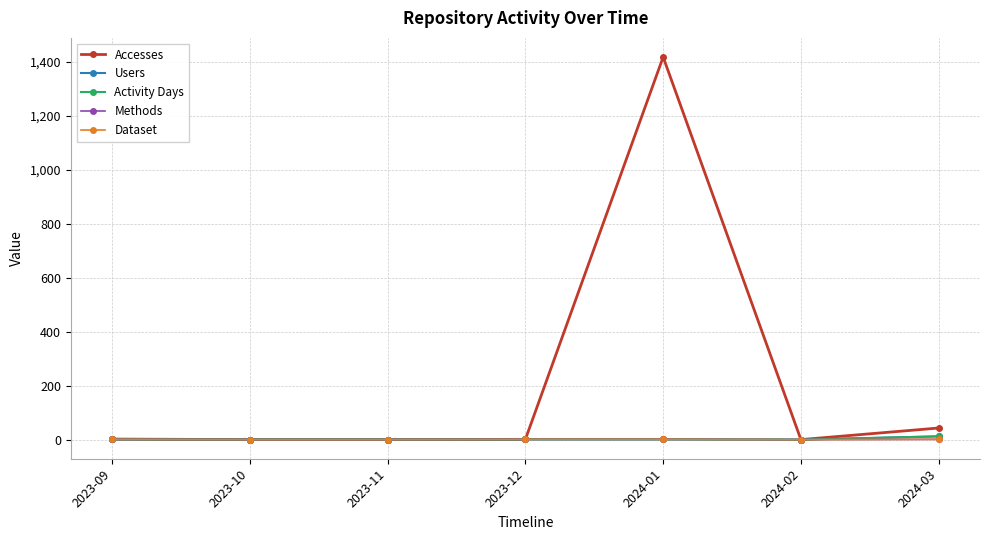

Reading left to right, what are all the values shown in this chart?

Accesses: 2	0	0	1	1418	0	43
Users: 1	0	0	1	1	0	12
Activity Days: 1	0	0	1	1	0	12
Methods: 1	0	0	1	1	0	1
Dataset: 1	0	0	1	1	0	1